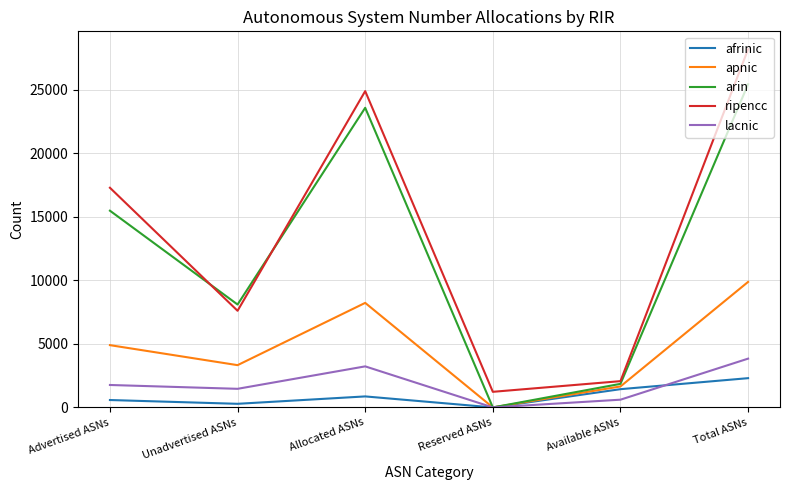

At how many categories does at least one series exceed 10585?

3